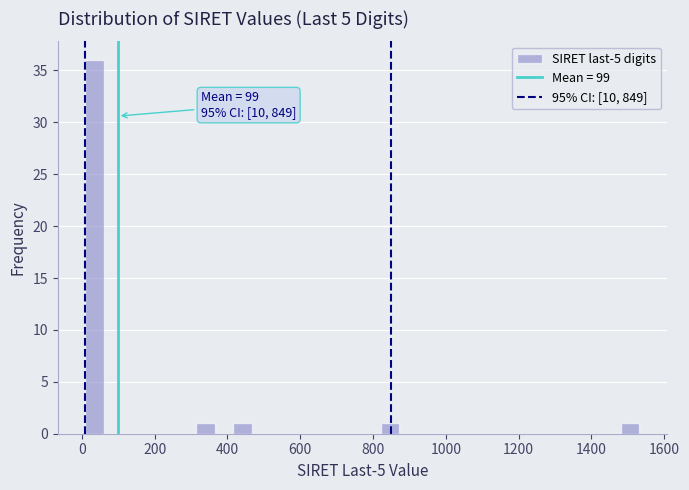

Around what value on the x-axis is the tallest bar? Give the approximate position of its centre, as read against the axis.

40